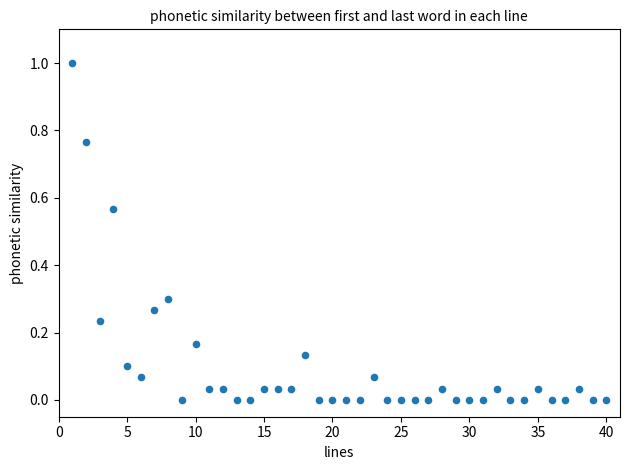

What is the range of Y values (max minus min)?

1.0